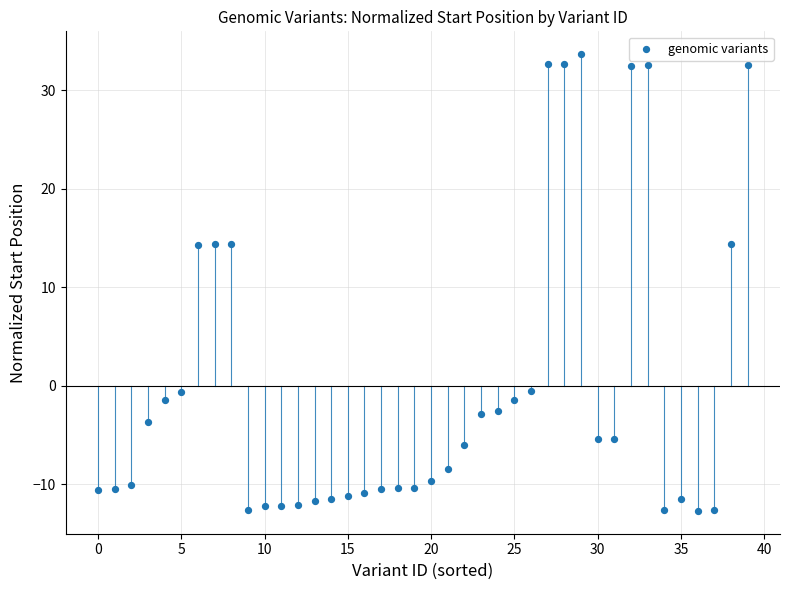

What is the range of Y values (max minus min)?

46.4